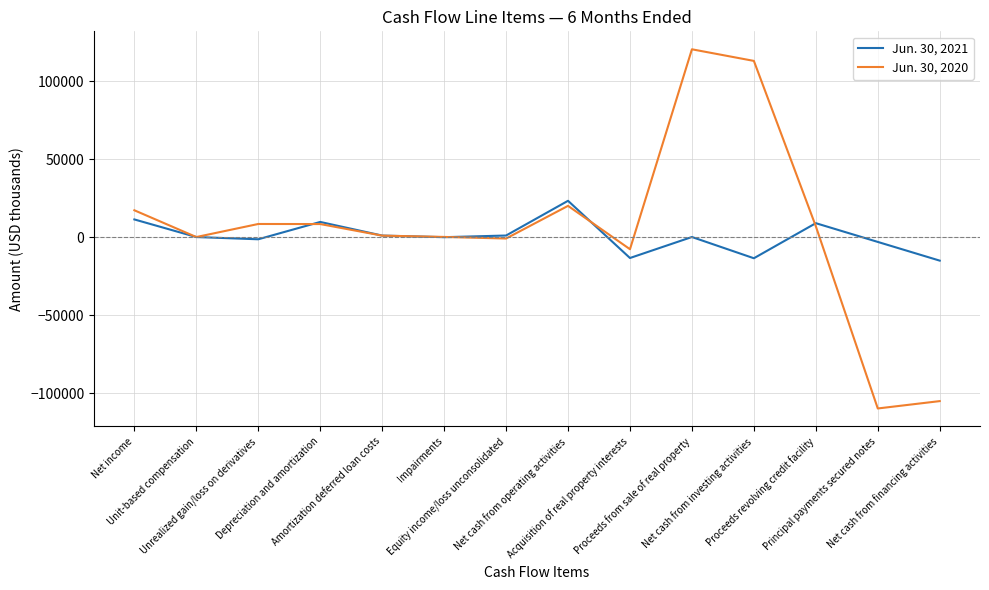

What is the maximum value shown in the chart?

120405